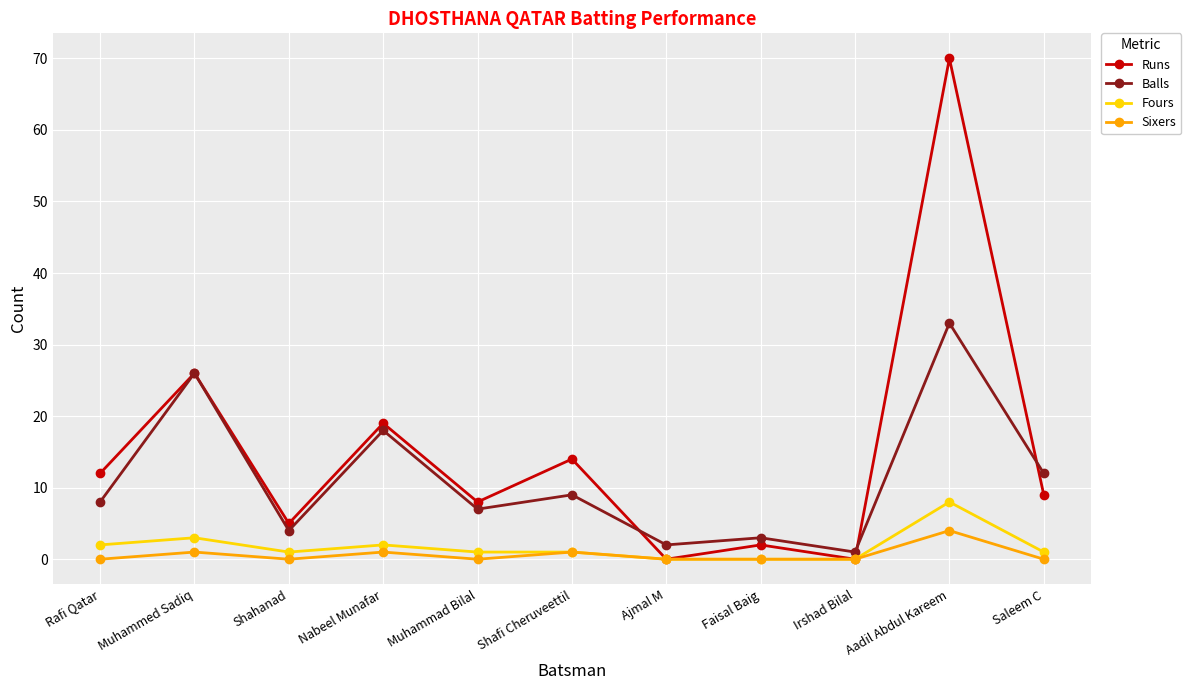

True or false: Fours has more than 0 interior local peaks.

True